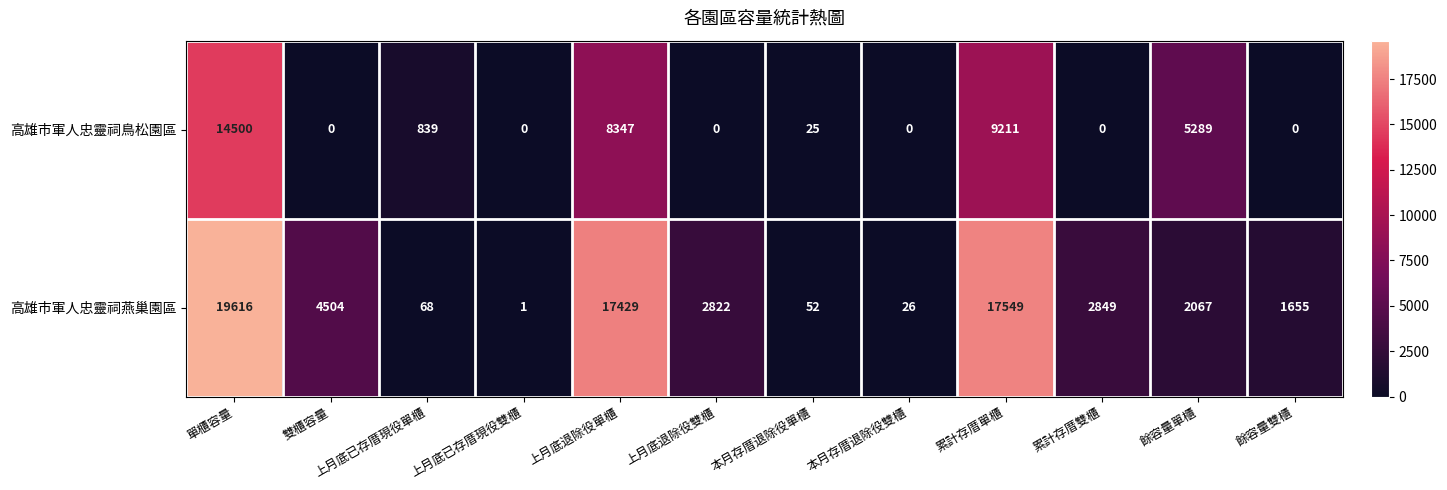

What is the difference between the maximum and second lowest values in the 高雄市軍人忠靈祠鳥松園區 series?

14500